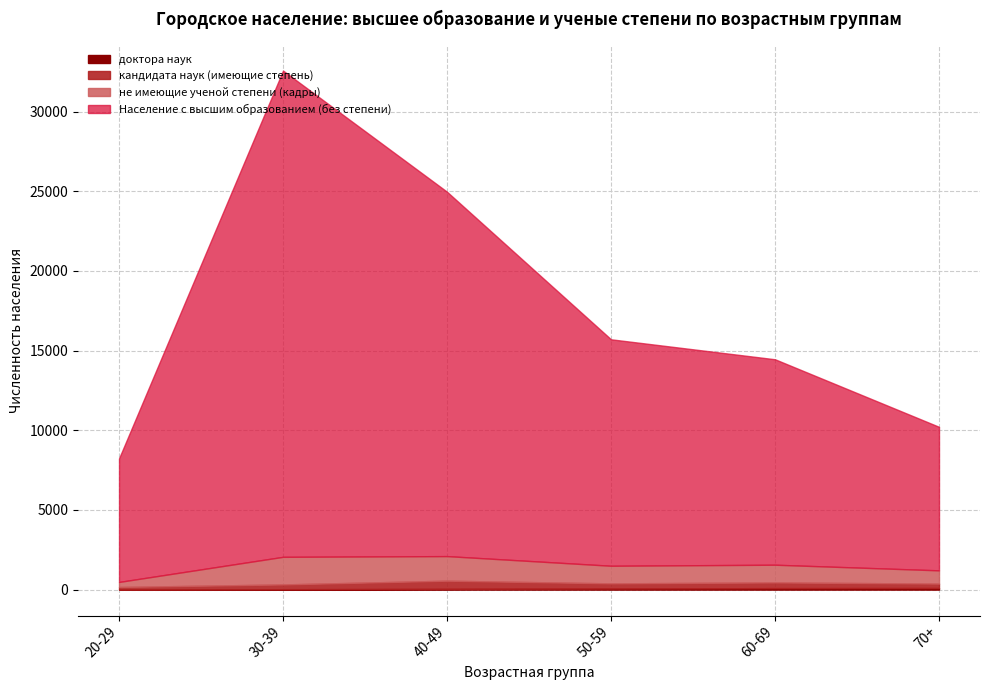

Is it true that не имеющие ученой степени equals 517 at 60-69?

False